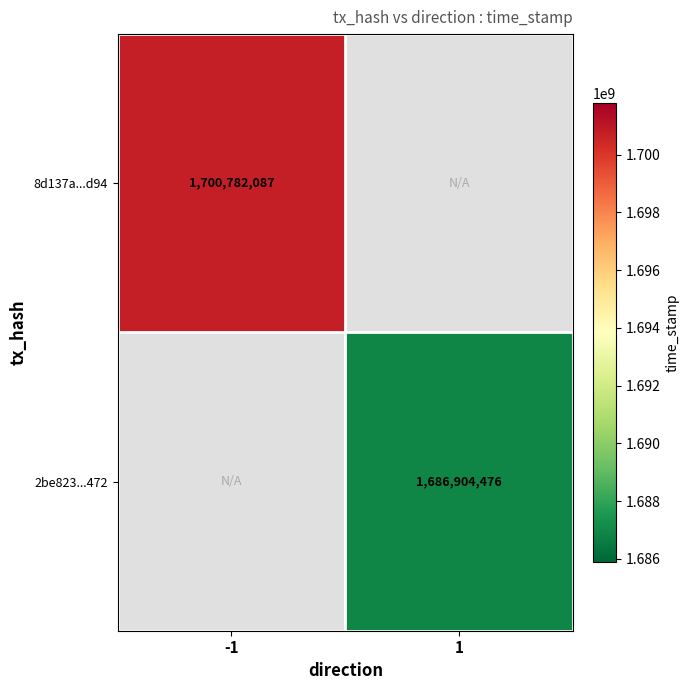

The 2be823...472 series shows 1686904476 at 1. True or false?

True